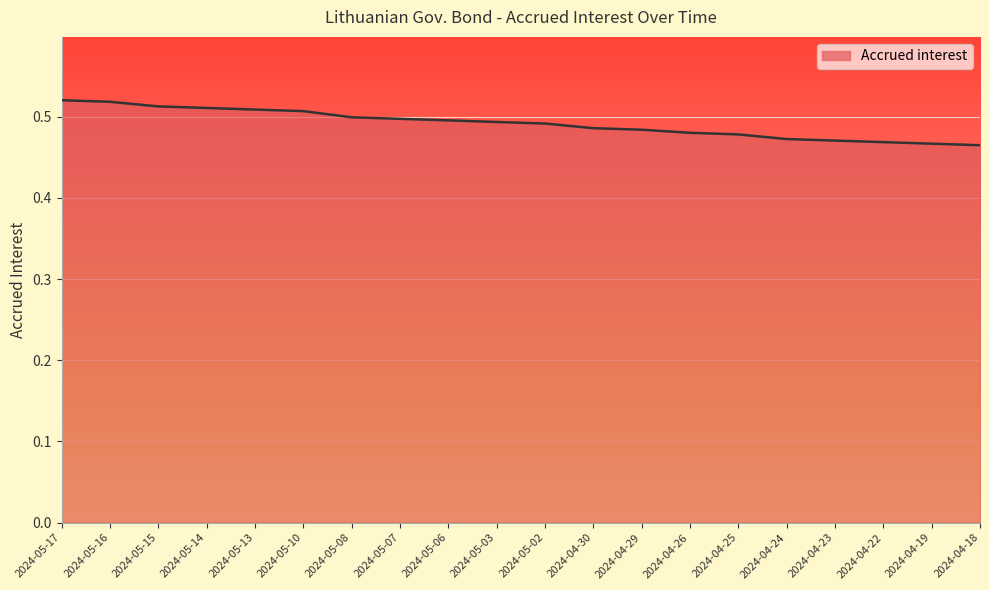

Is it true that the value at 2024-05-08 is 0.1?

False